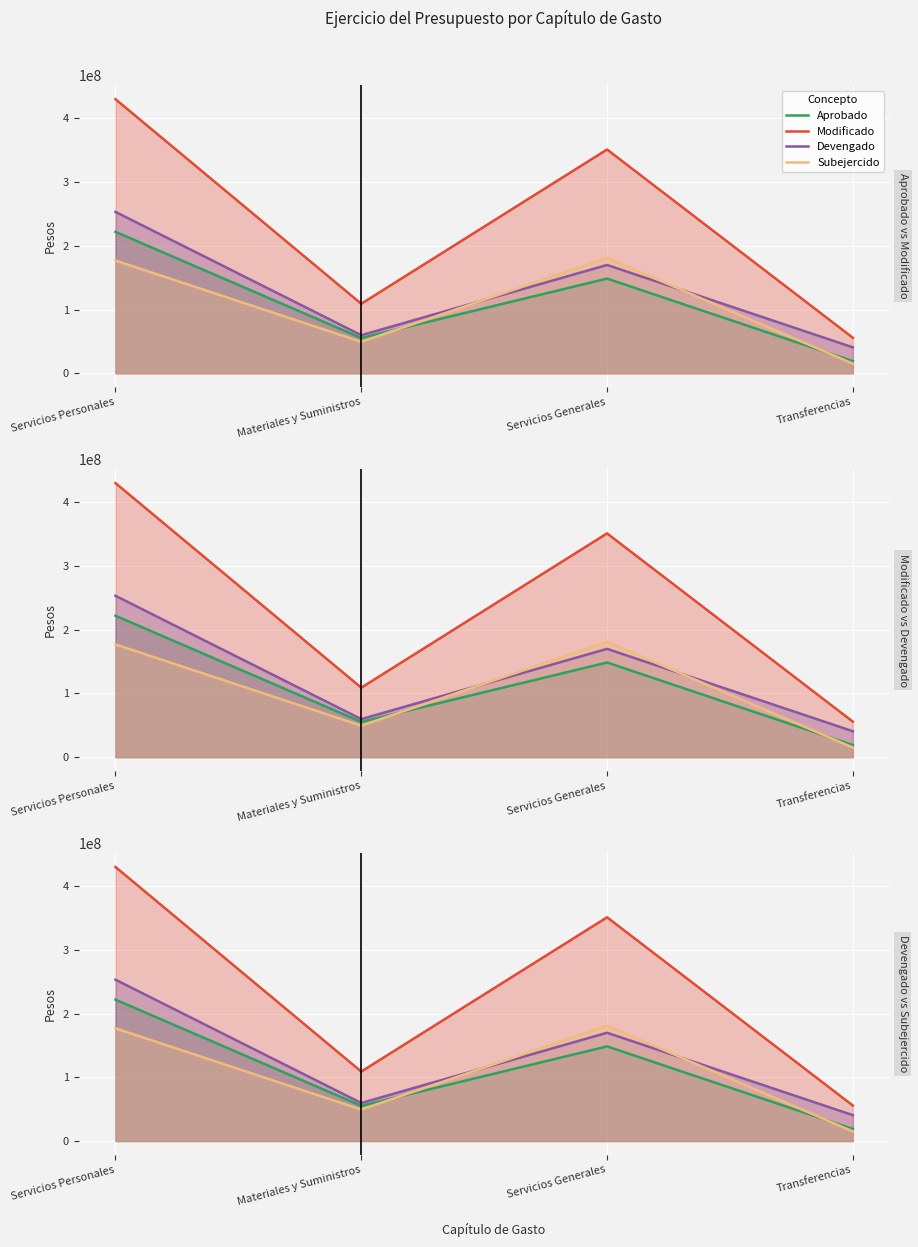

True or false: Subejercido and Aprobado cross at least once.

True